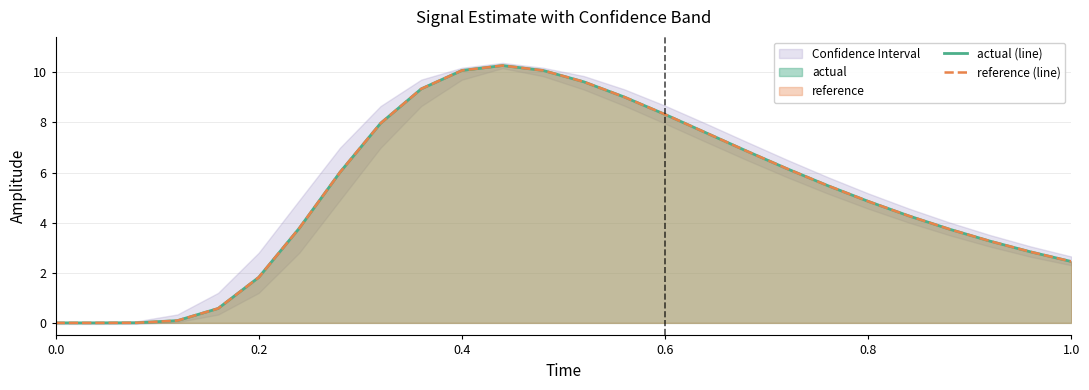

What is the highest value of the actual (line) series?

10.3